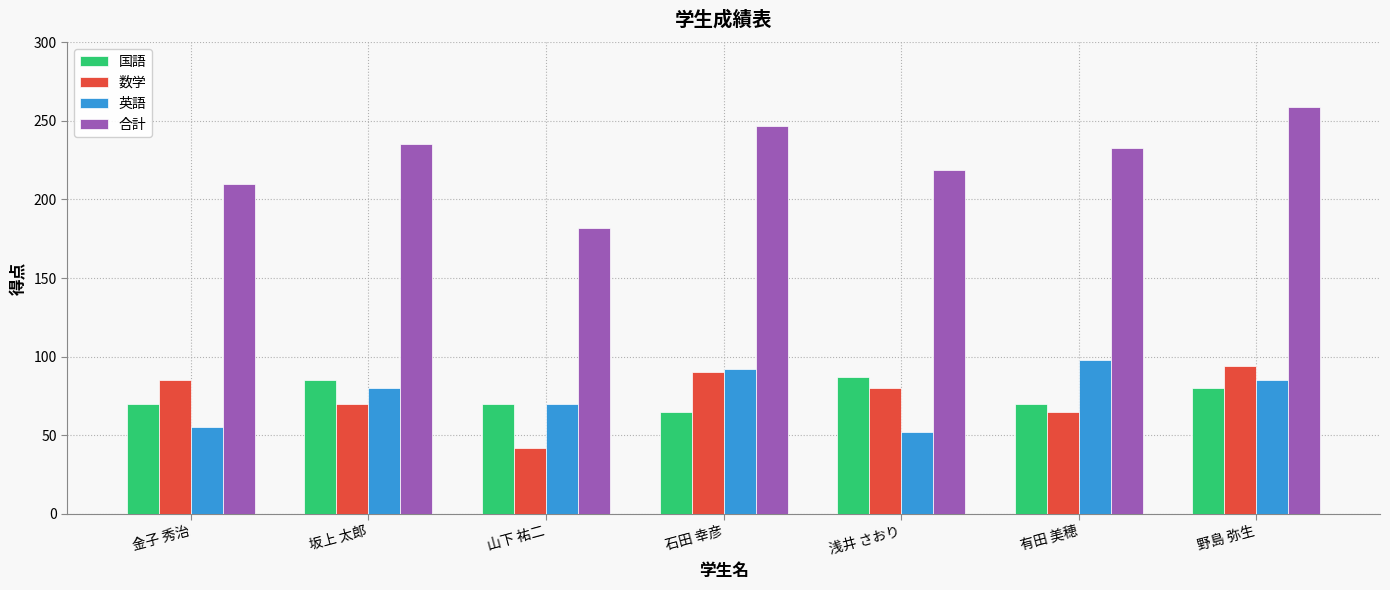

What position from the right is 石田 幸彦?

4